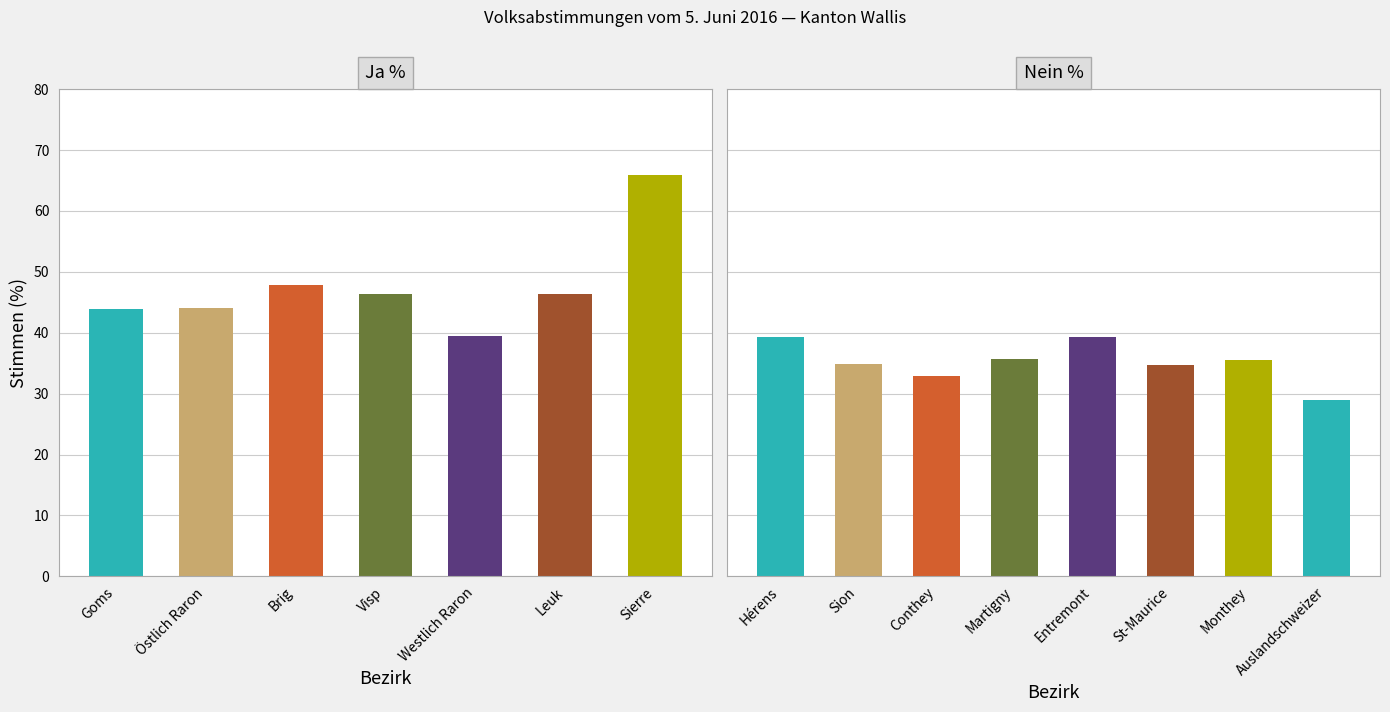

What is the label of the 1st bar from the left?

Goms